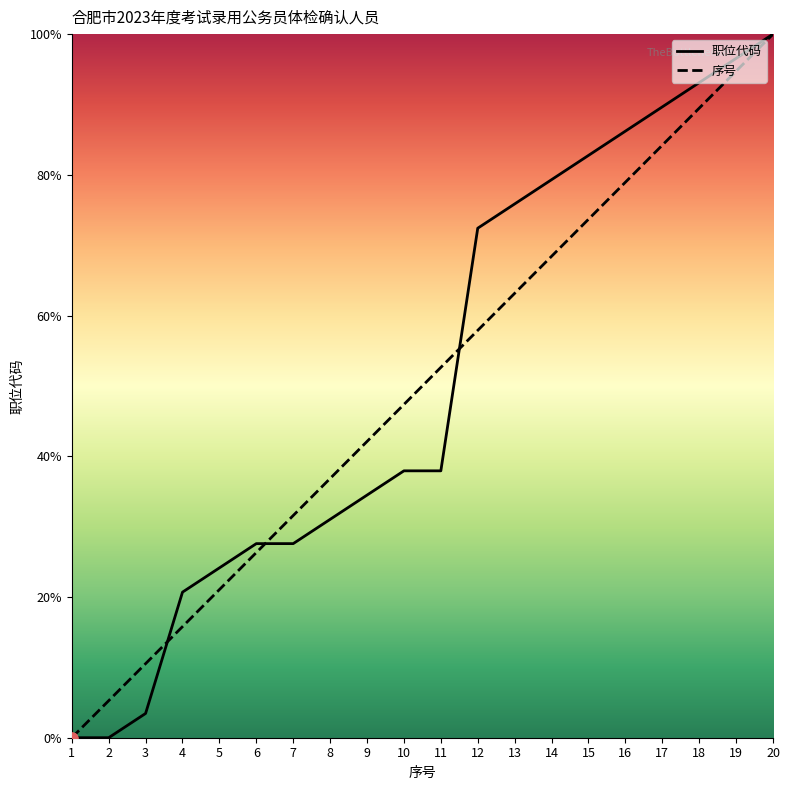

What are all the series names shown in the legend?

职位代码, 序号